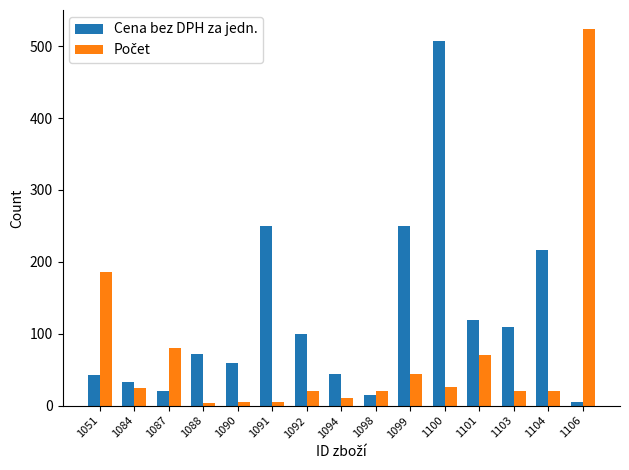

Which series changed the most between 1087 and 1092?

Cena bez DPH za jedn.